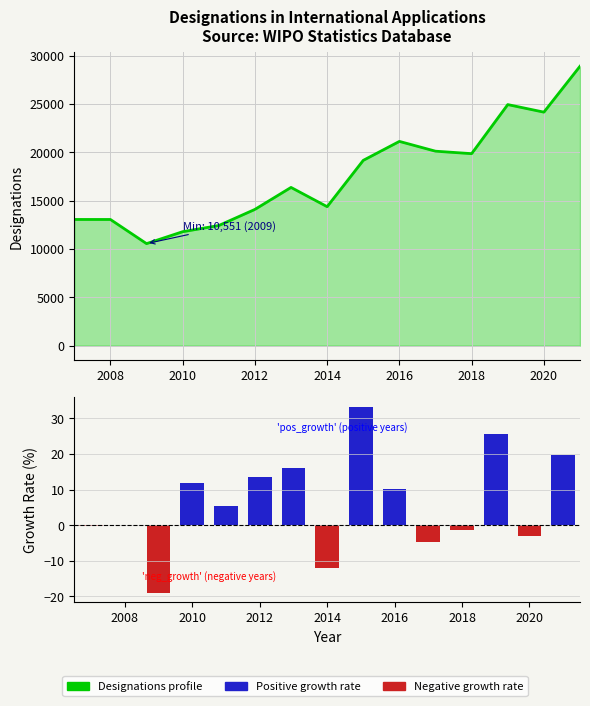

Which series has the widest spread of values?

Designations profile